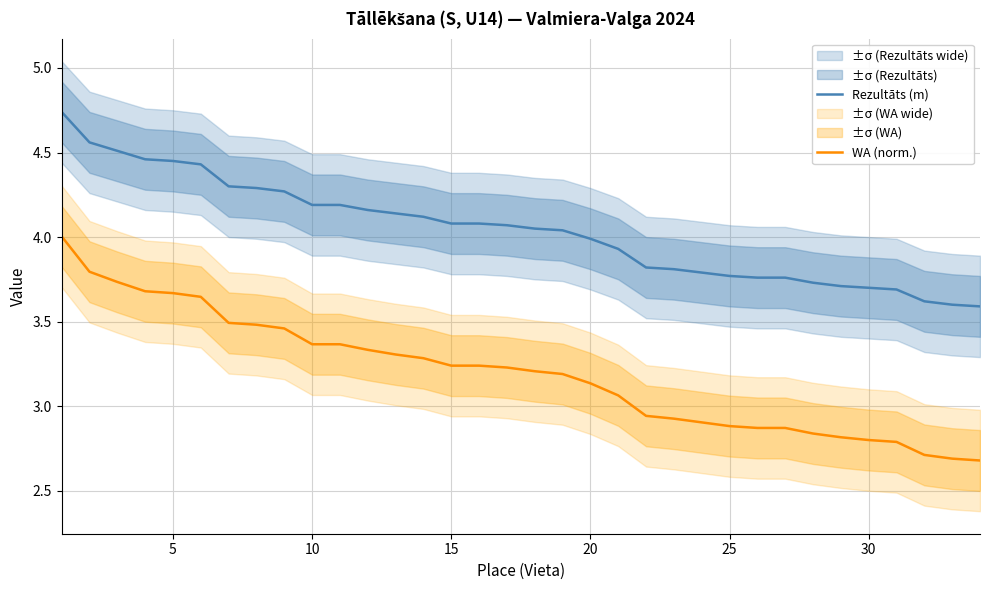

How many lines are shown in the chart?

2